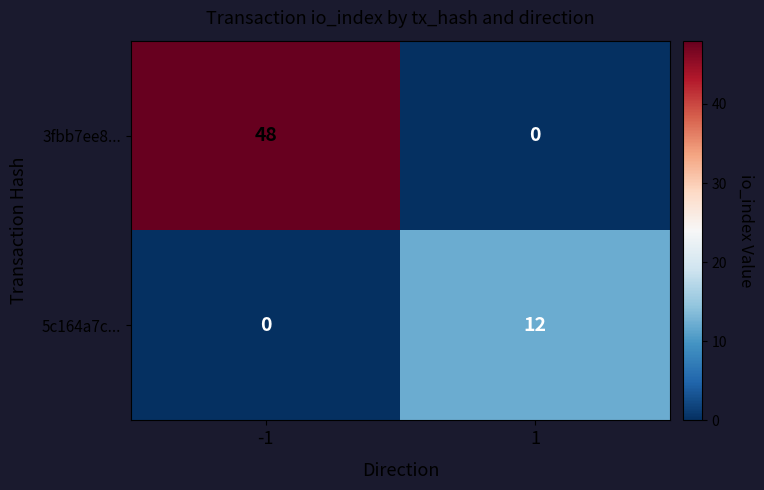

At which category is the sum across all series the highest?

-1